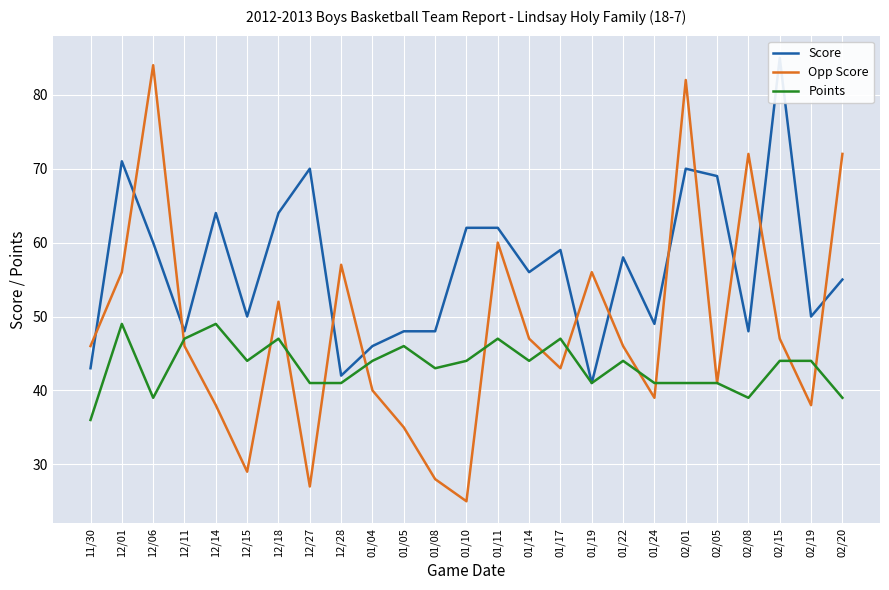

How many values in the Score series exceed 56?

12